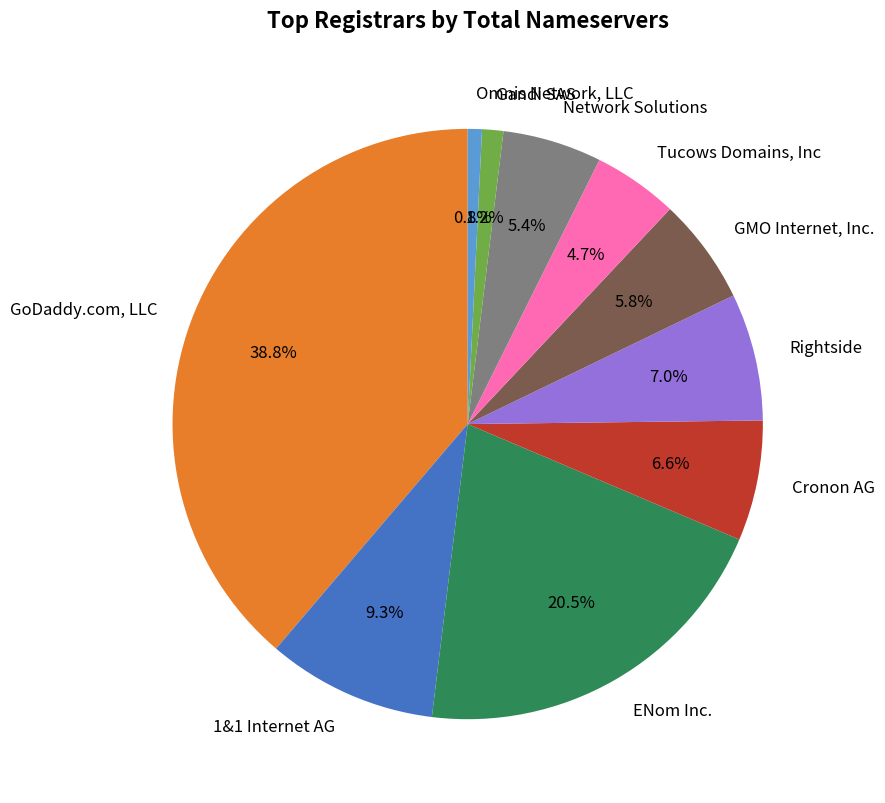

Do Tucows Domains, Inc and GoDaddy.com, LLC together represent more than half of the pie?

No